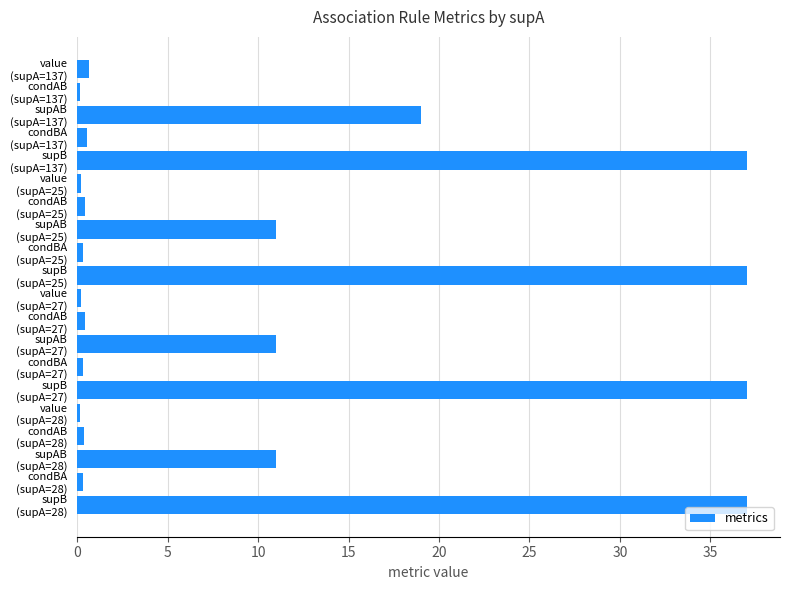

At which label is the value closest to 18?

supAB
(supA=137)